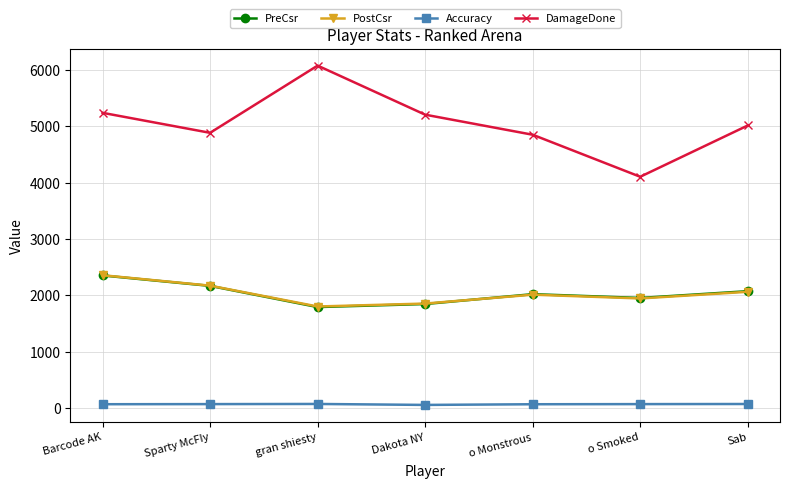

Which series has the largest total across all categories?

DamageDone